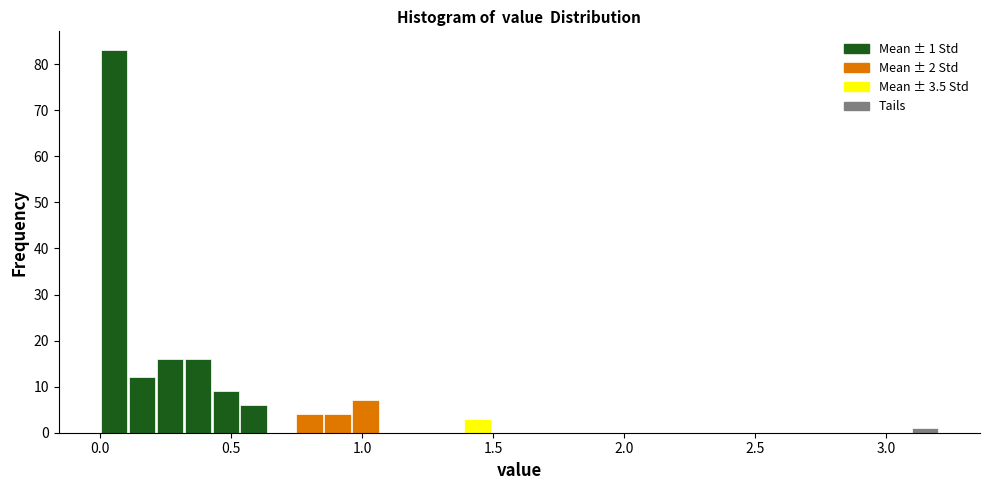

Read against the x-axis, roughly where is the centre of the tallest bar?

0.05